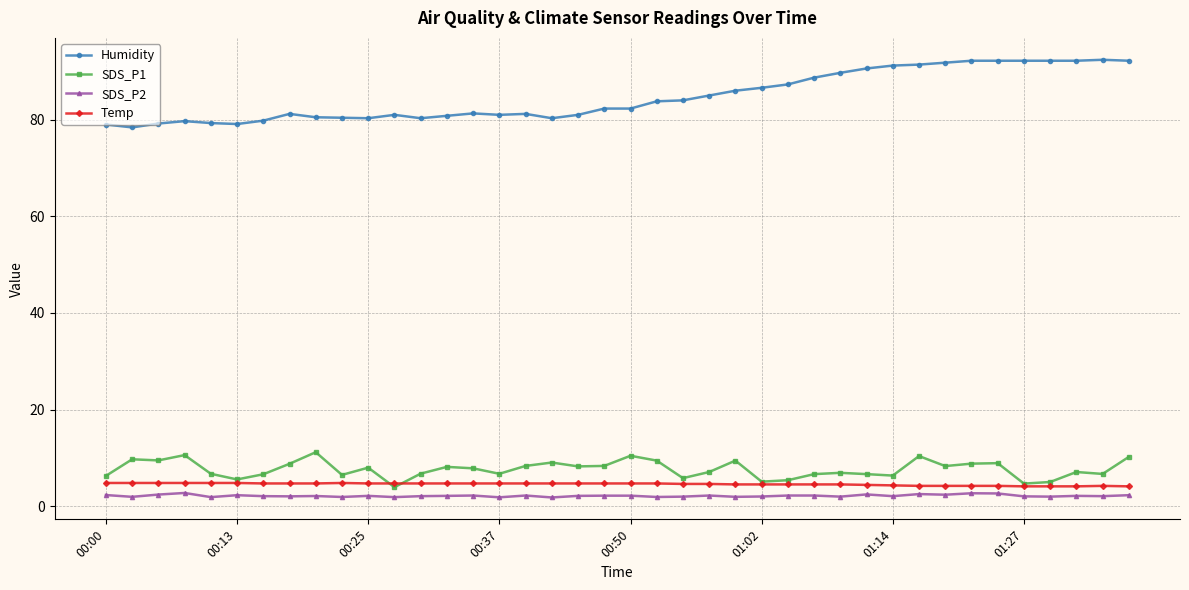

True or false: SDS_P2 and SDS_P1 cross at least once.

False